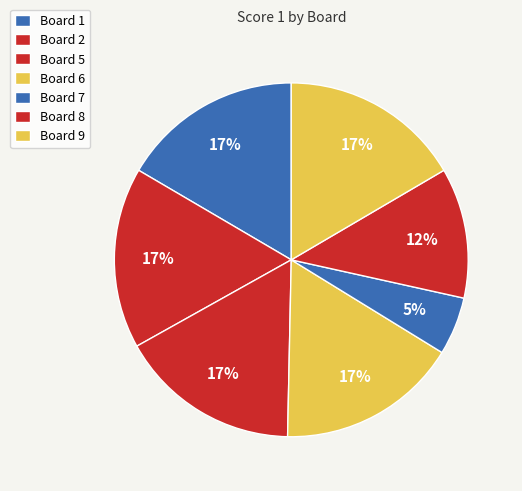

Is there any slice that represents more than half of the pie?

No